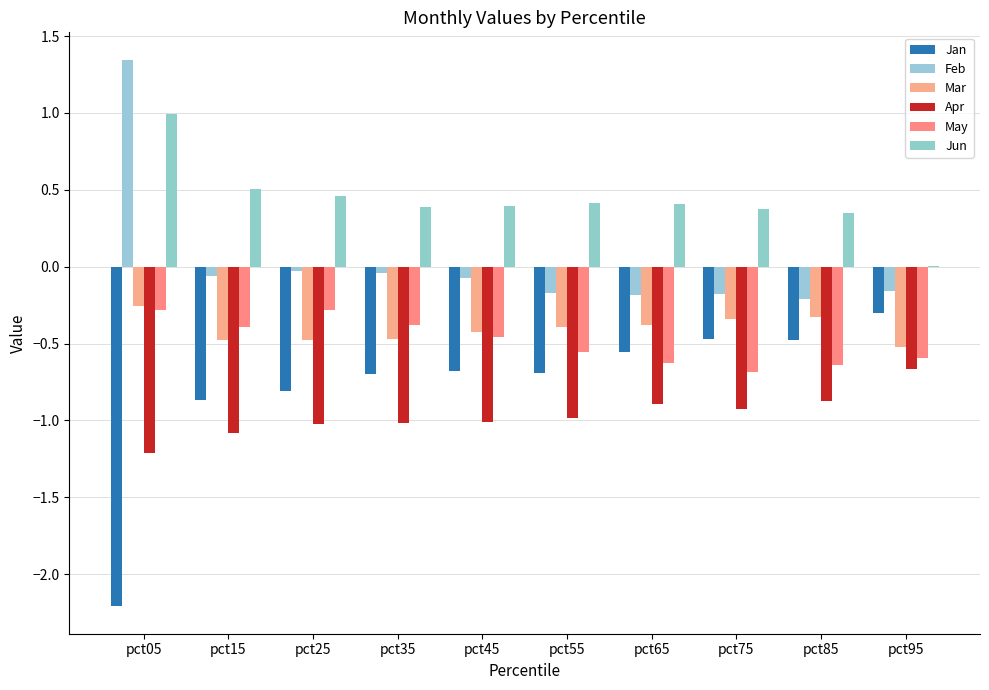

What is the average value of the Jan series?

-0.8